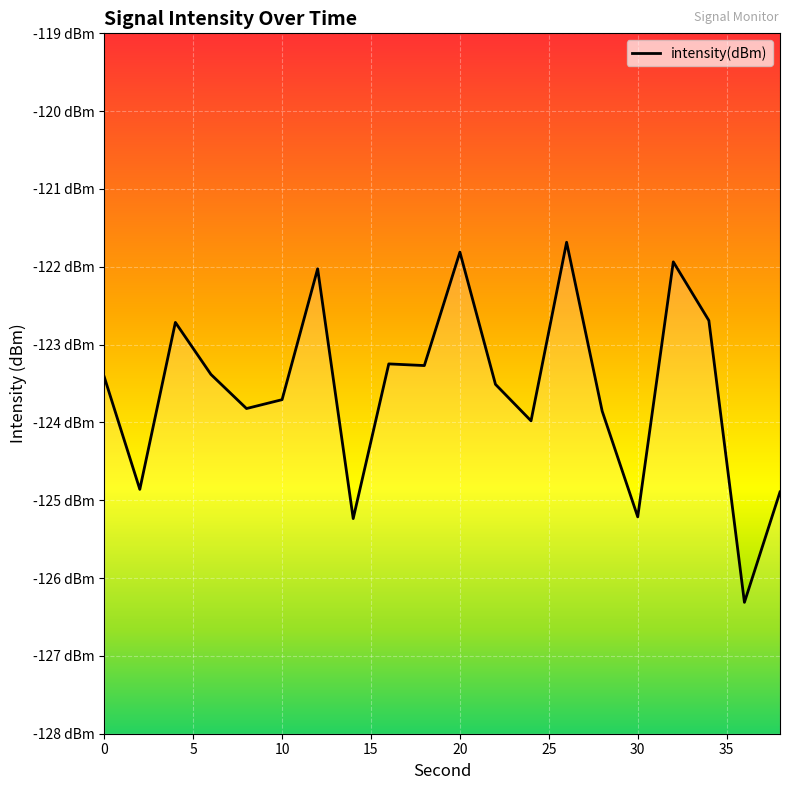

At which category does the chart reach its minimum across all series?

36